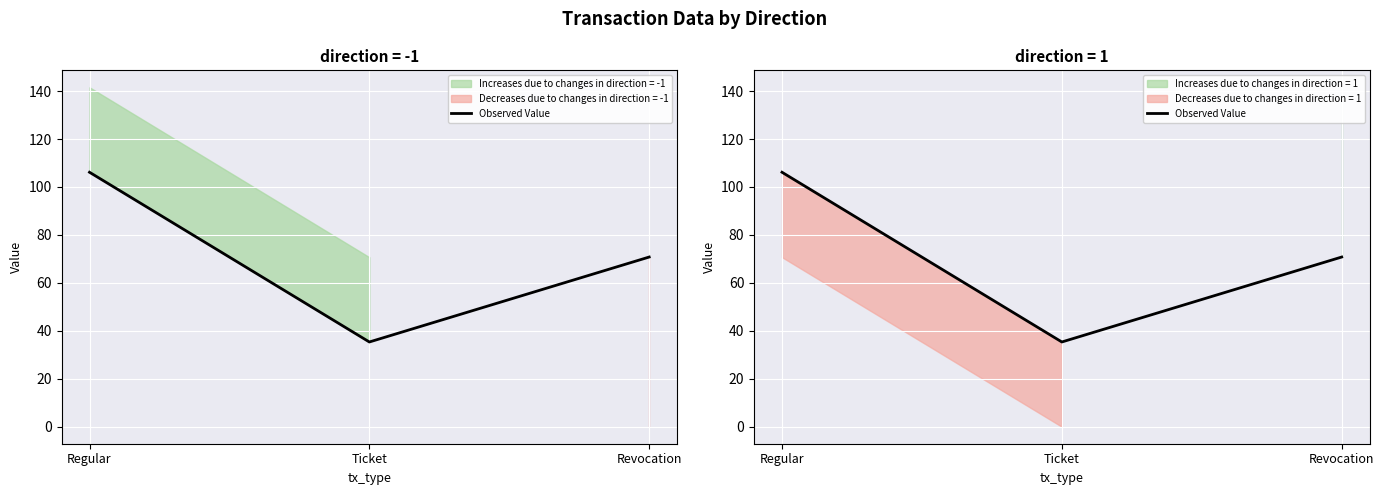

What is the value of the 1st point from the left?

106.1